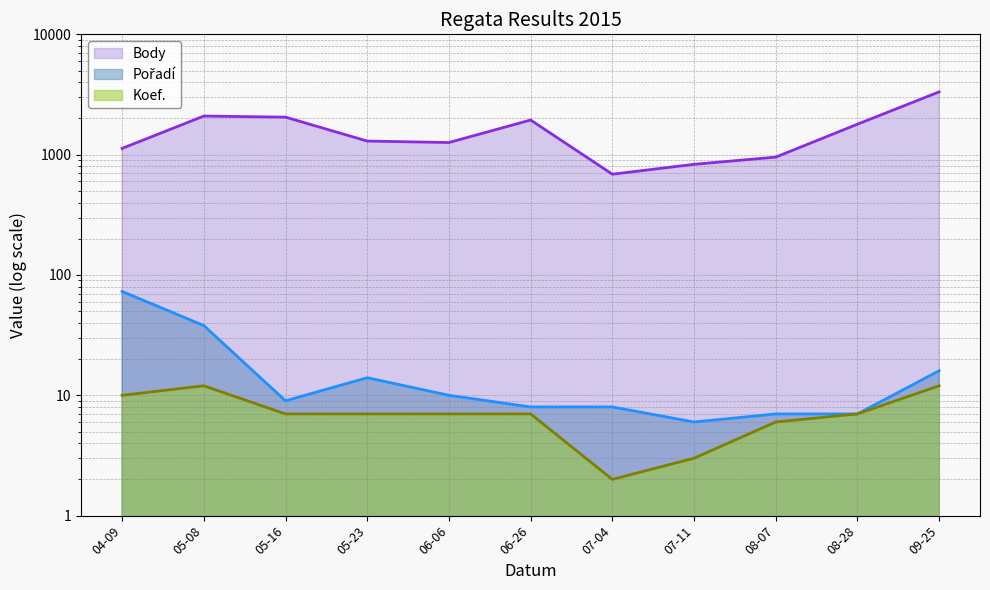

Which series has the largest range (max minus min)?

Body